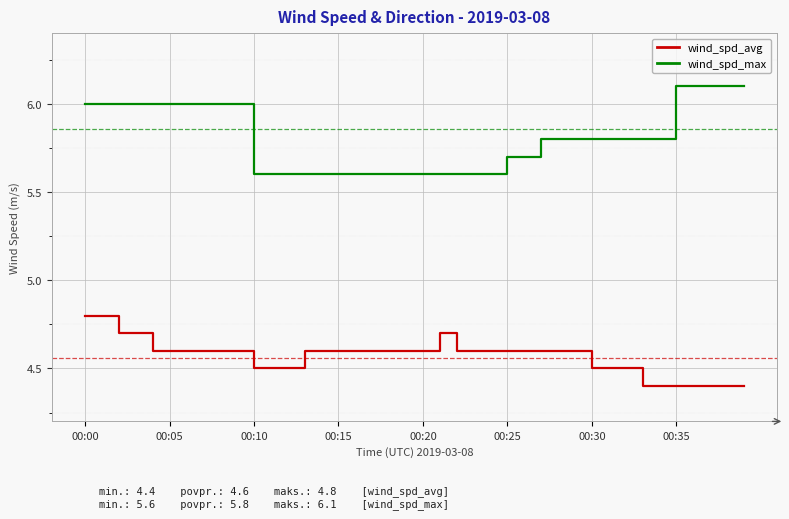

List the series in order of their peak value, highest first.

wind_spd_max, wind_spd_avg